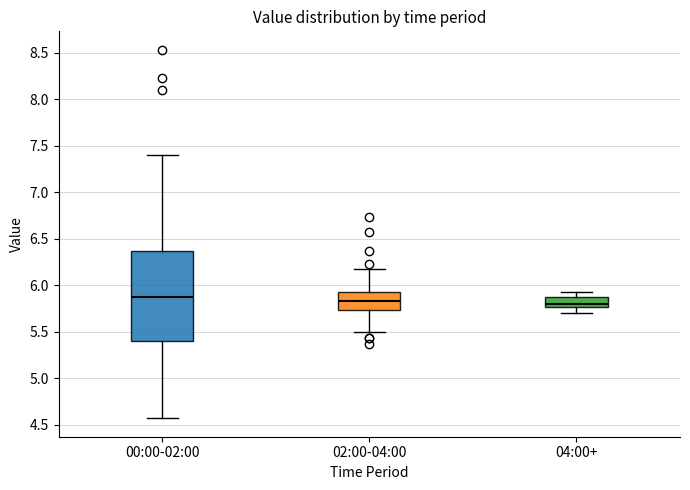

Which box is the tallest, from its lower edge to its upper edge?

00:00-02:00